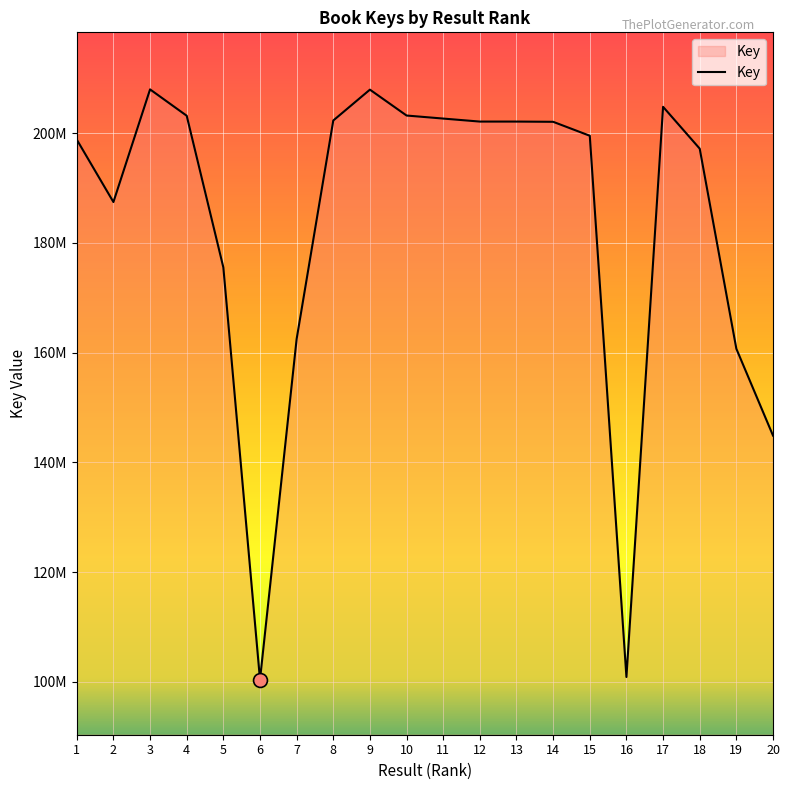

Does the chart have visible grid lines?

Yes